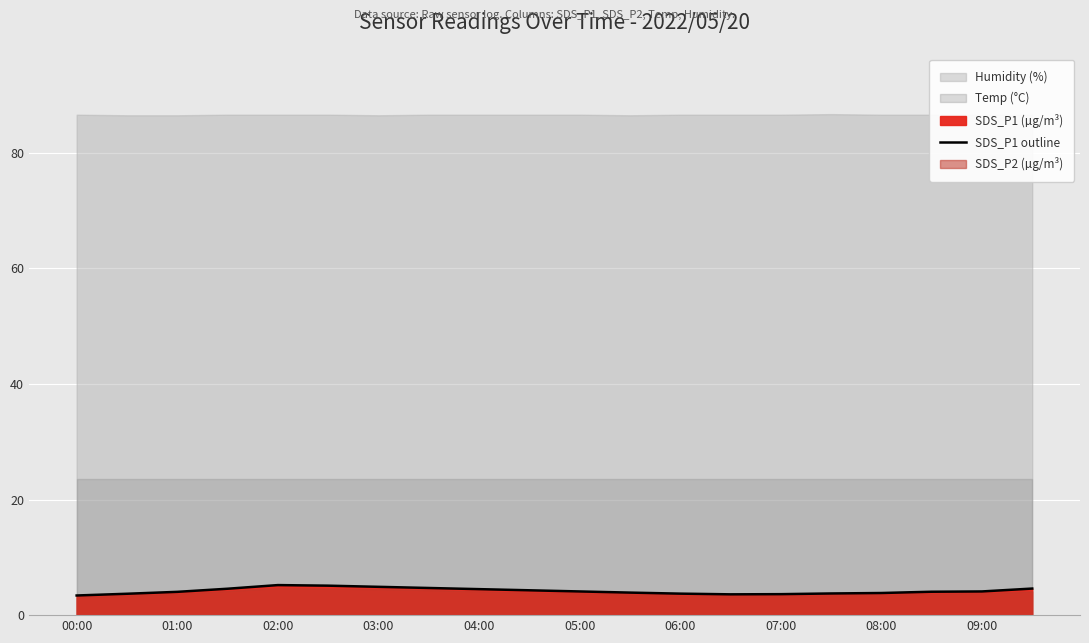

The value at 06:00 is 2.3. True or false?

False